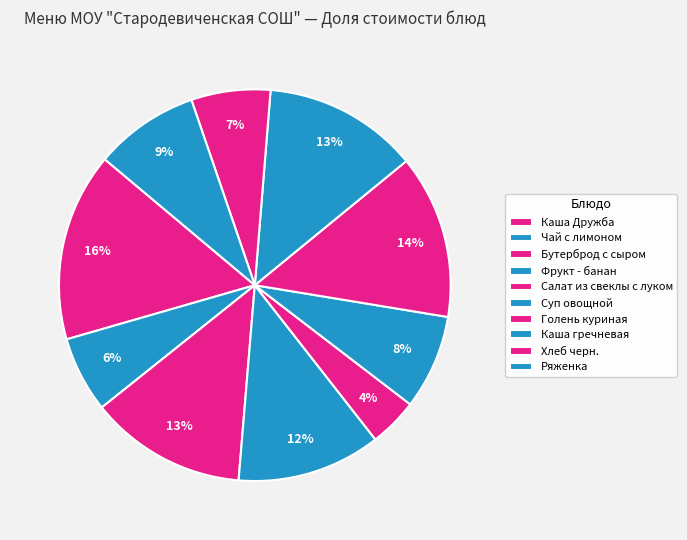

How many segments does this pie chart have?

10